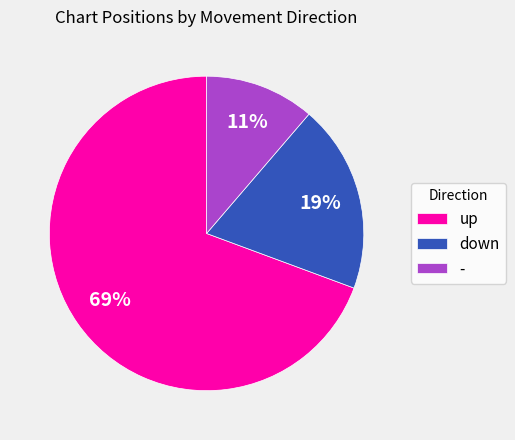

Count the number of slices in the pie.

3